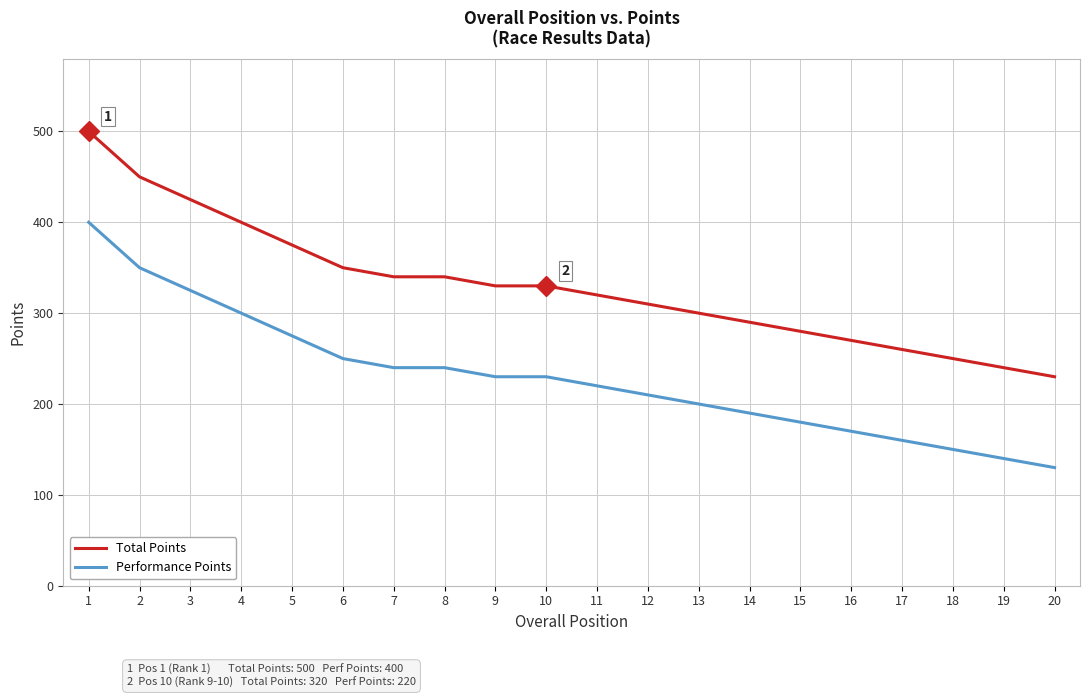

List the series in order of their overall mean, lowest first.

Performance Points, Total Points